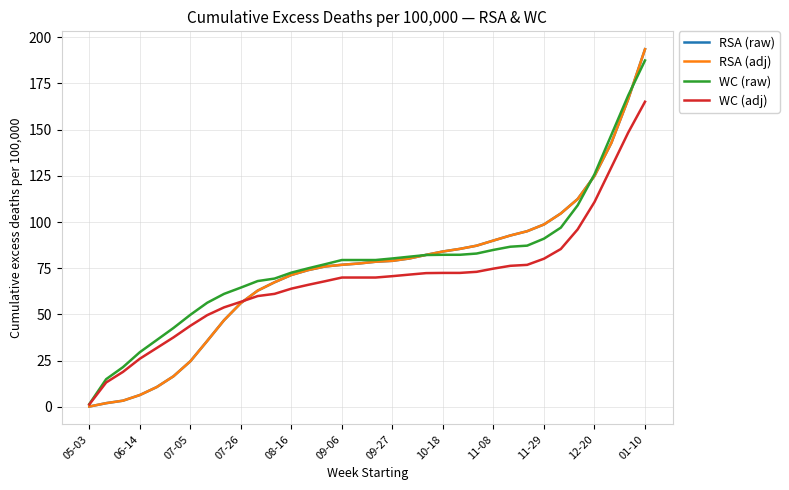

At which label does WC (raw) first exceed 79?

09-06